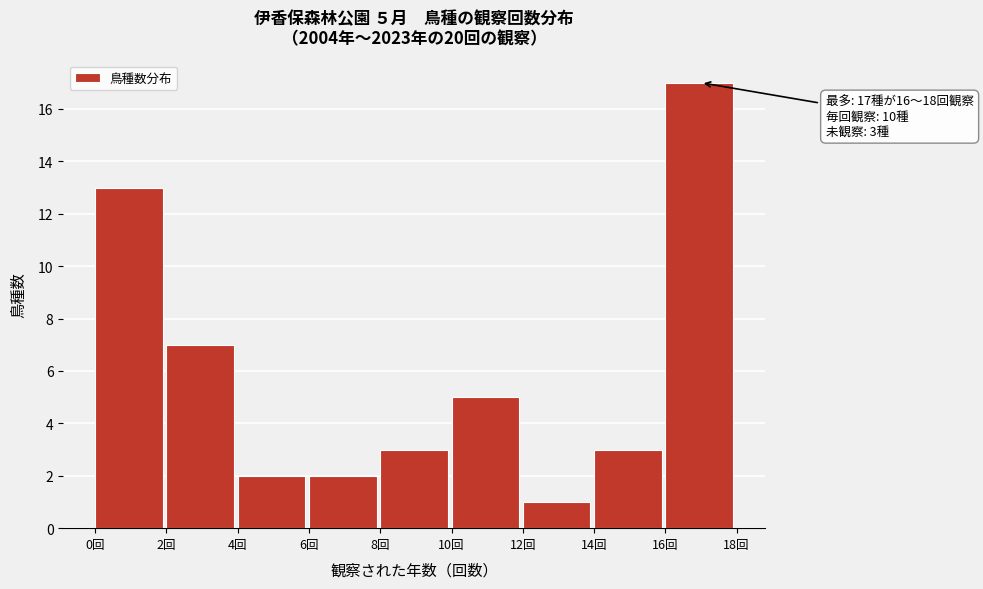

Which range on the x-axis has the tallest bar?

16 to 18